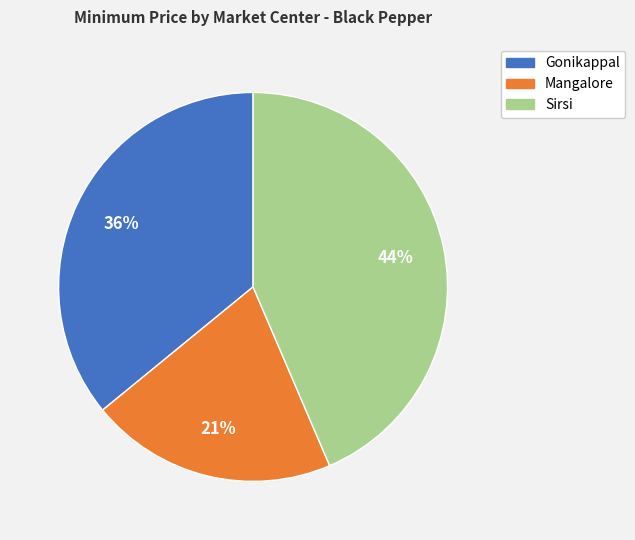

To the nearest percent, what is the average slice percentage?

33%